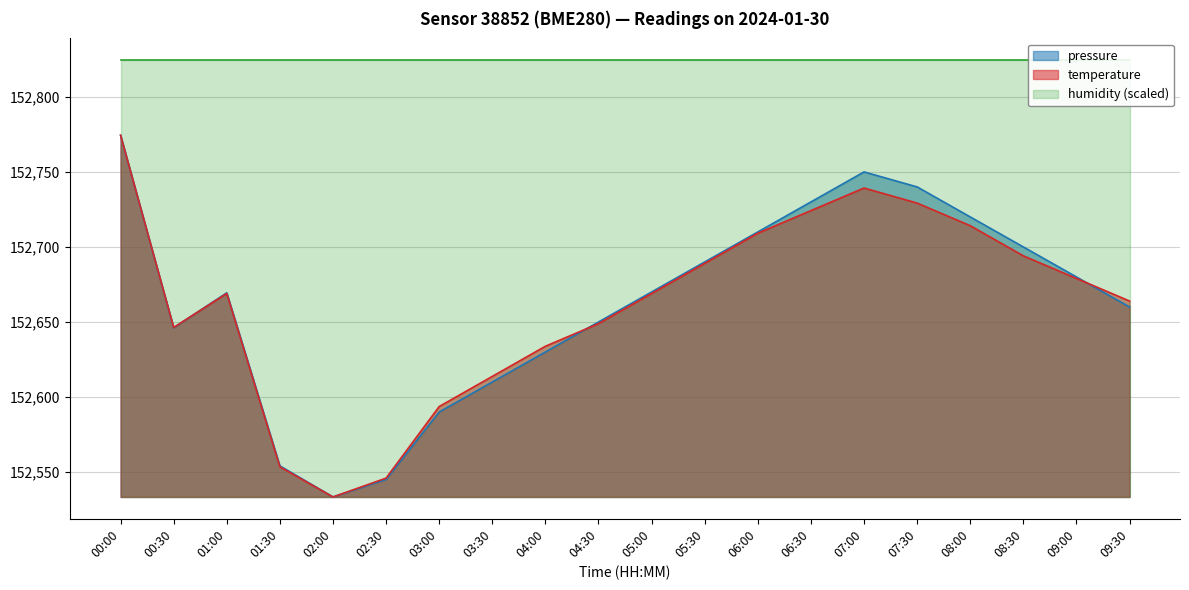

Is the value of pressure at 08:00 greater than the value of temperature at 01:30?

Yes